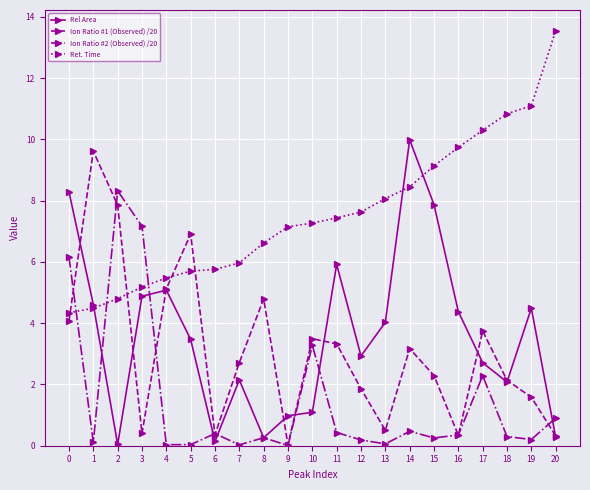

True or false: Ret. Time has more than 1 points higher than both neighbors.

False